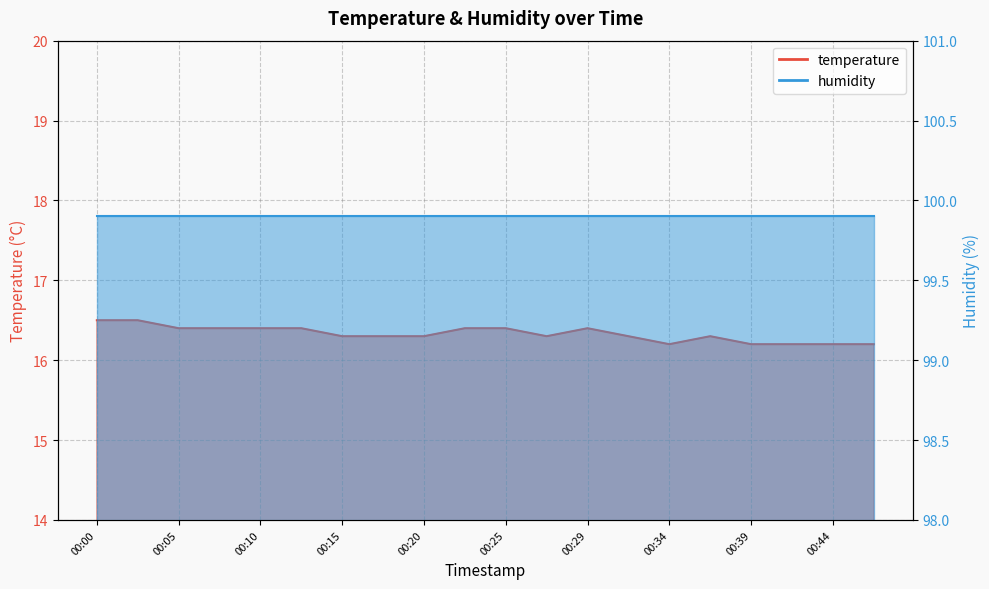

What is the maximum value shown in the chart?

16.5